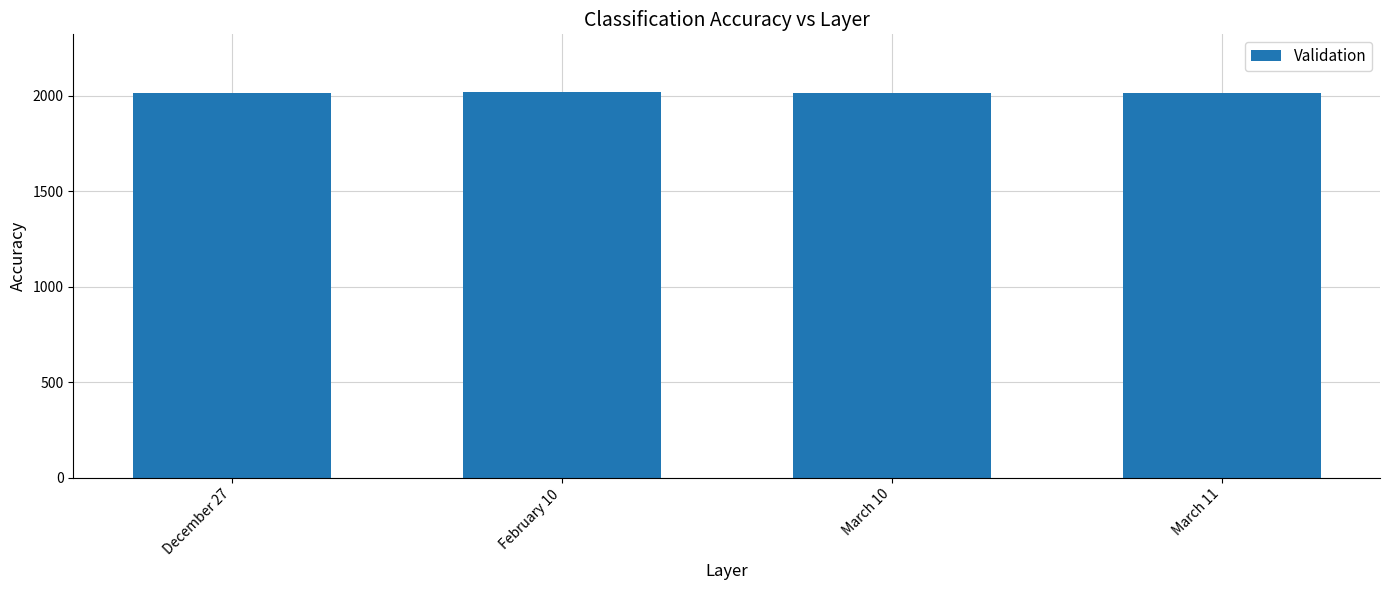

What is the maximum value shown in the chart?

2020